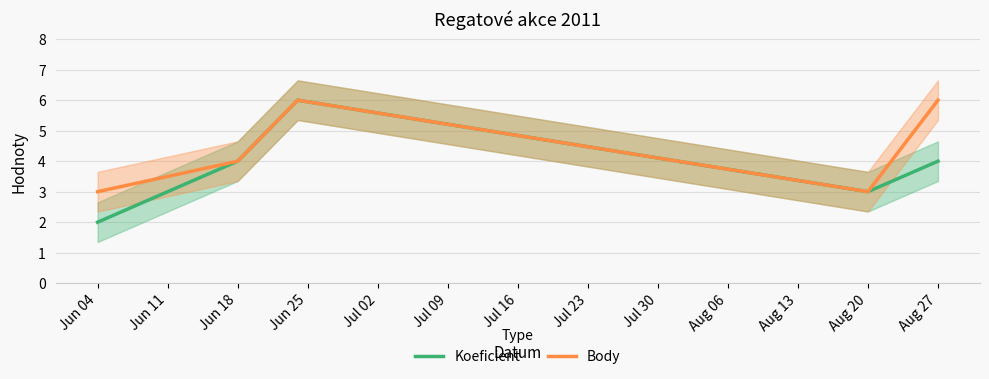

The value of Body at Jun 18 is 4. True or false?

True